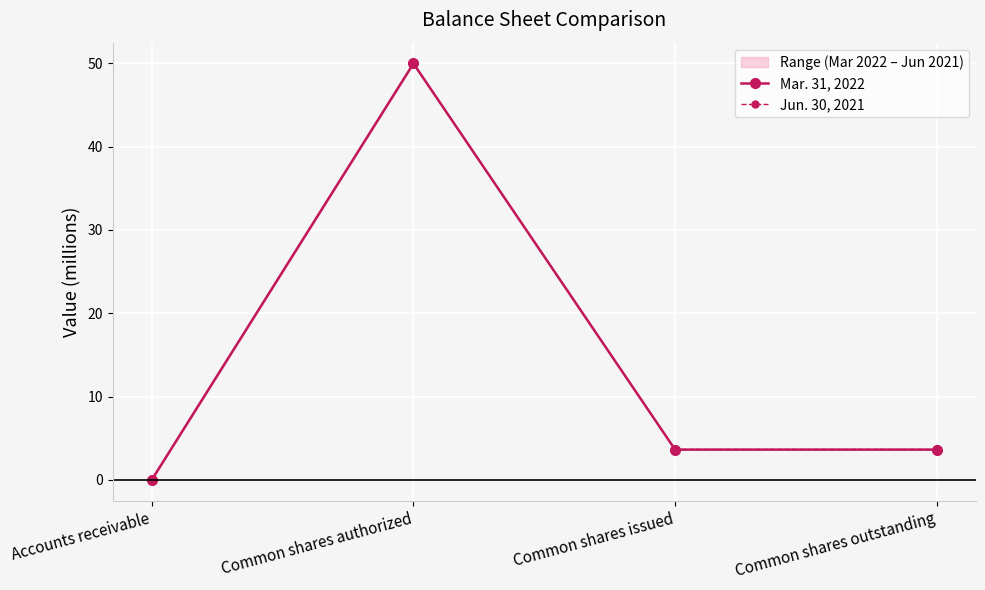

What position from the left is Common shares issued?

3